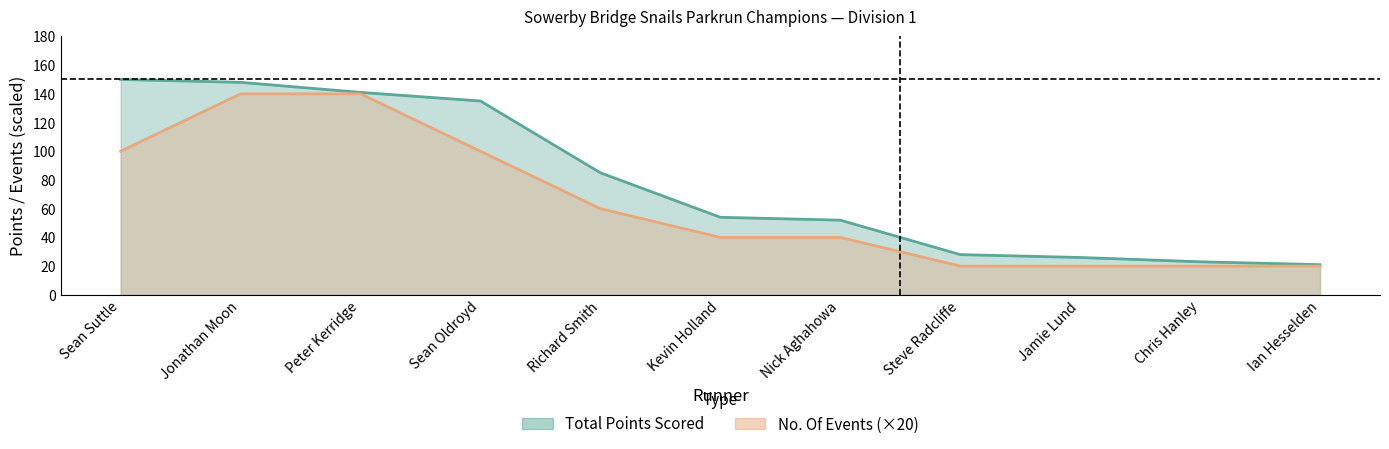

Rank the series at Ian Hesselden from highest to lowest value.

Total Points Scored, No. Of Events